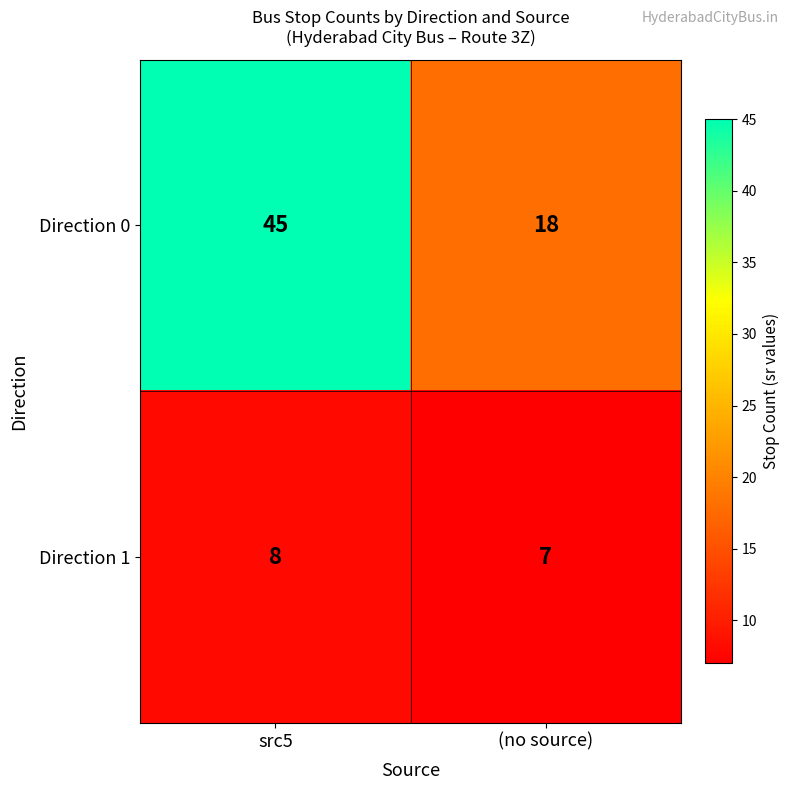

Which series has the largest range (max minus min)?

Direction 0